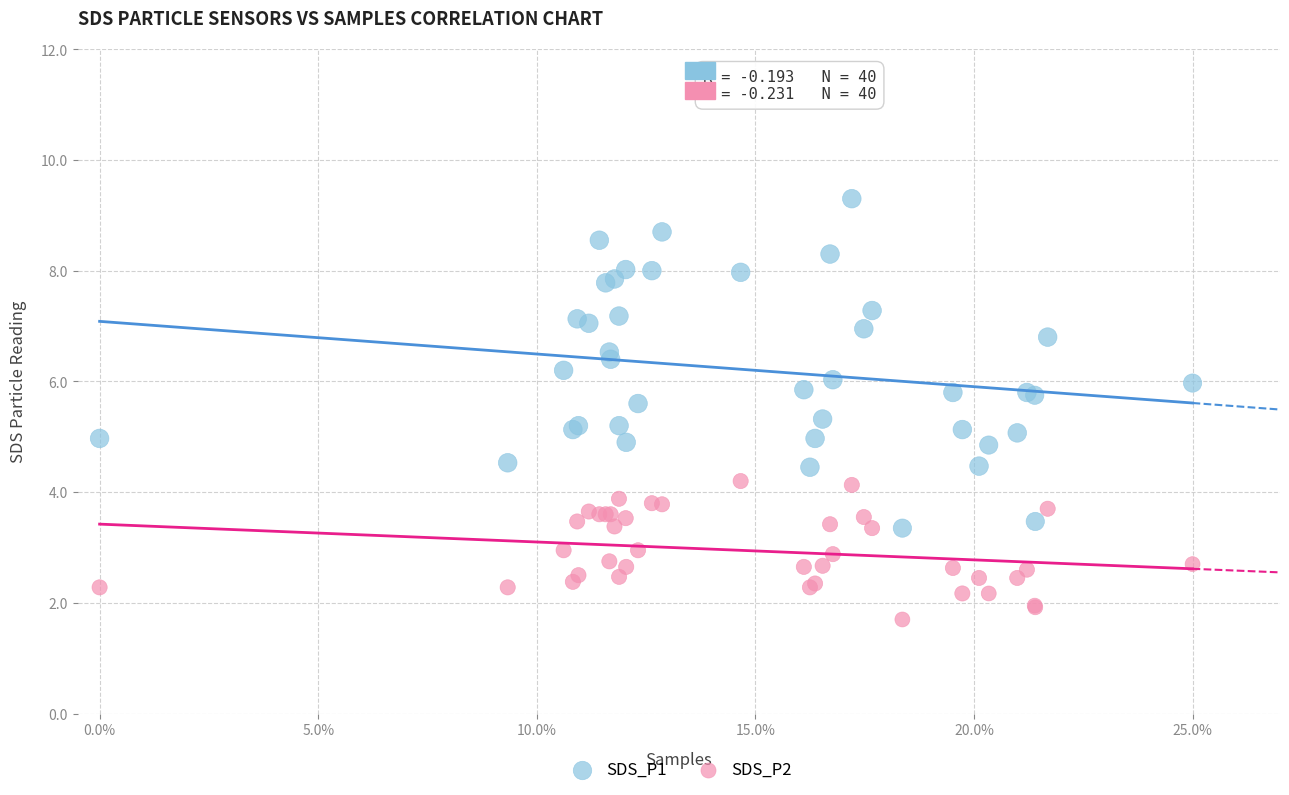

Which series contains the highest Y value?

SDS_P1